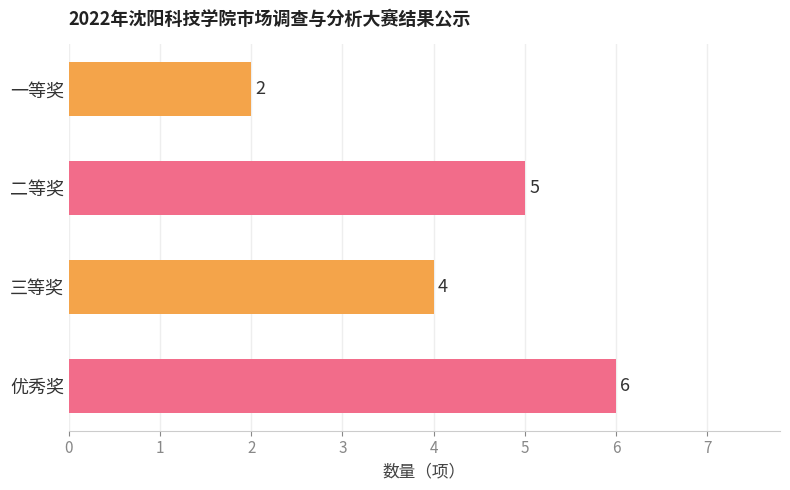

Approximately how many times larger is the value at 优秀奖 compared to 三等奖?

1.5